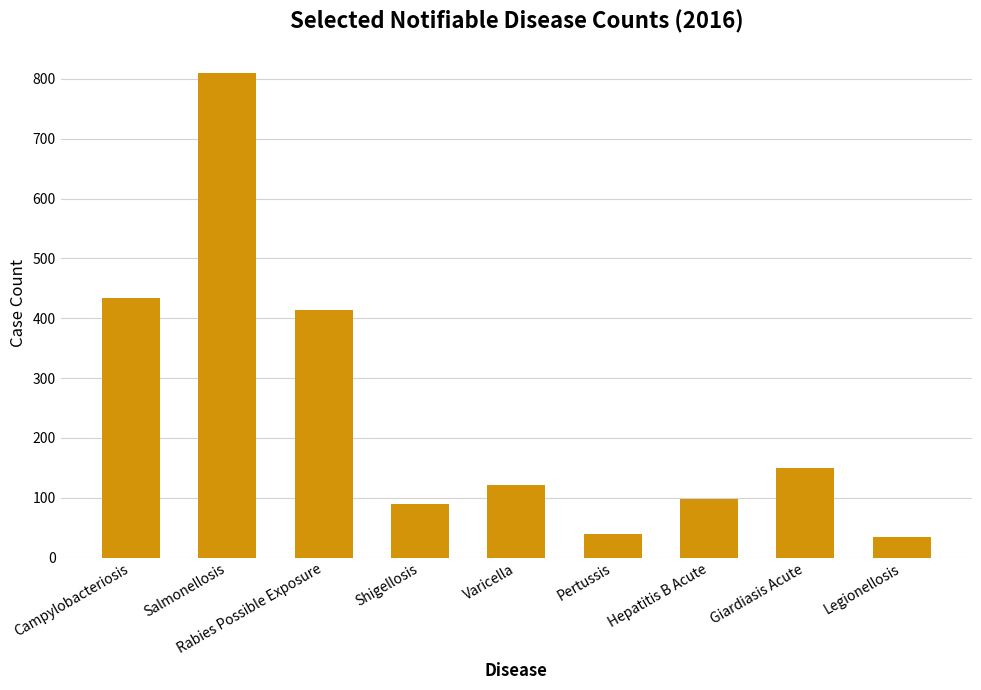

What is the maximum value shown in the chart?

809